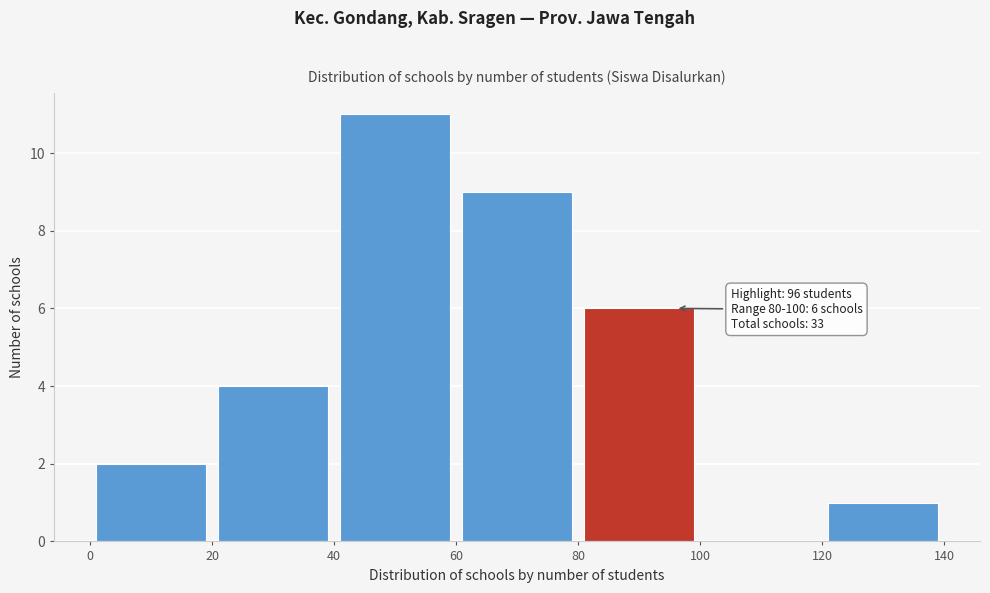

Over which range of the x-axis is the bar tallest?

40 to 60